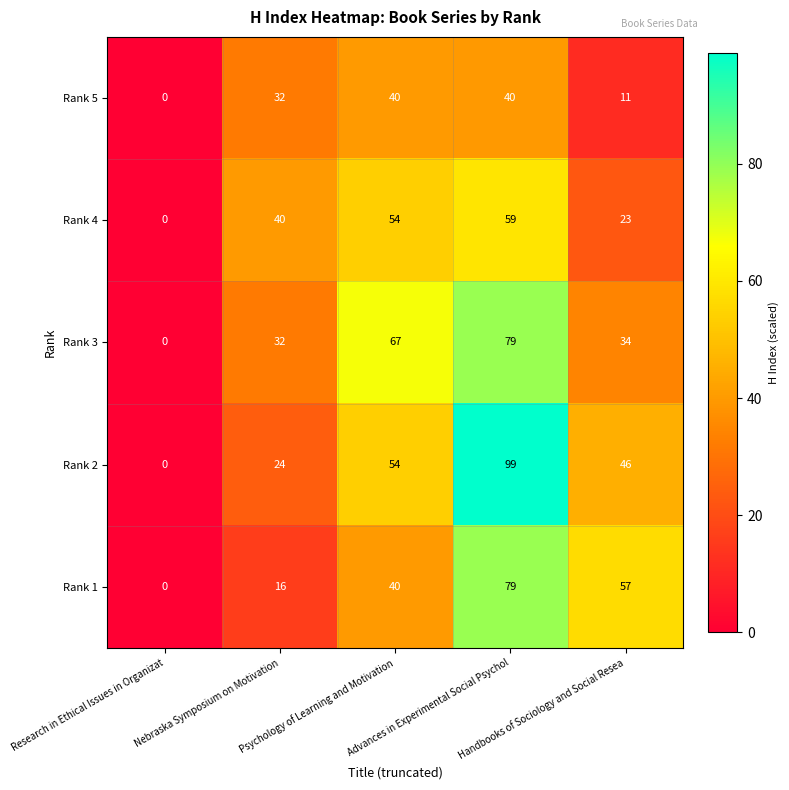

How many positive values does the Rank 2 series have?

4